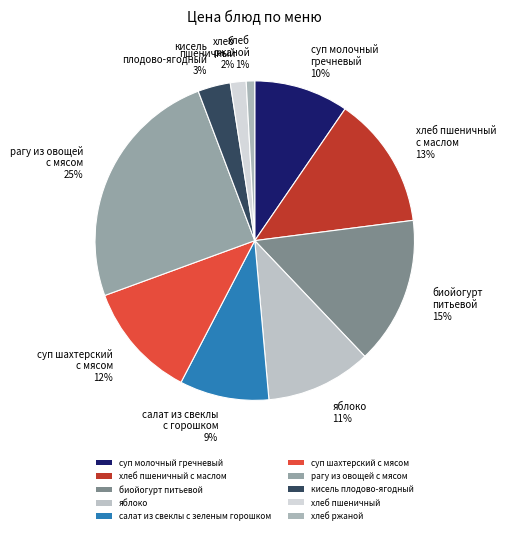

Is хлеб пшеничный с маслом 13% the majority of the pie?

No